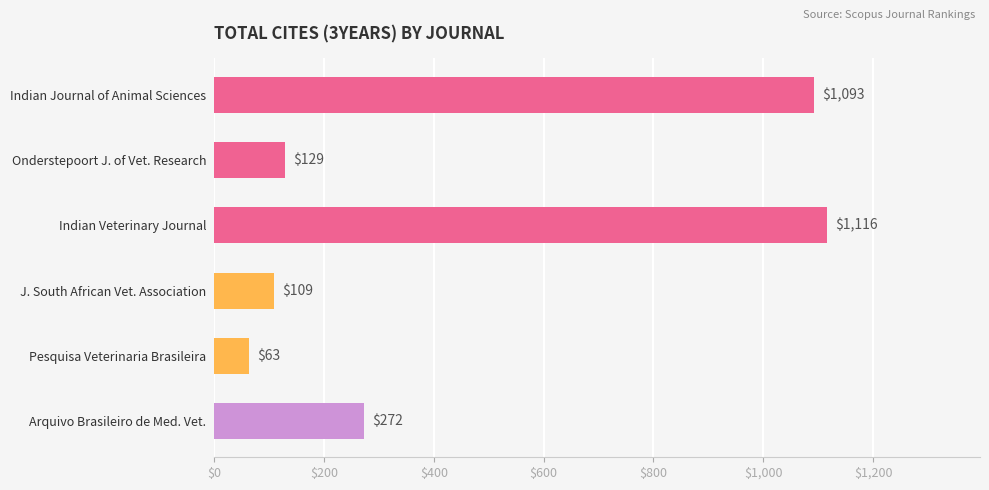

The value at J. South African Vet. Association is 30. True or false?

False